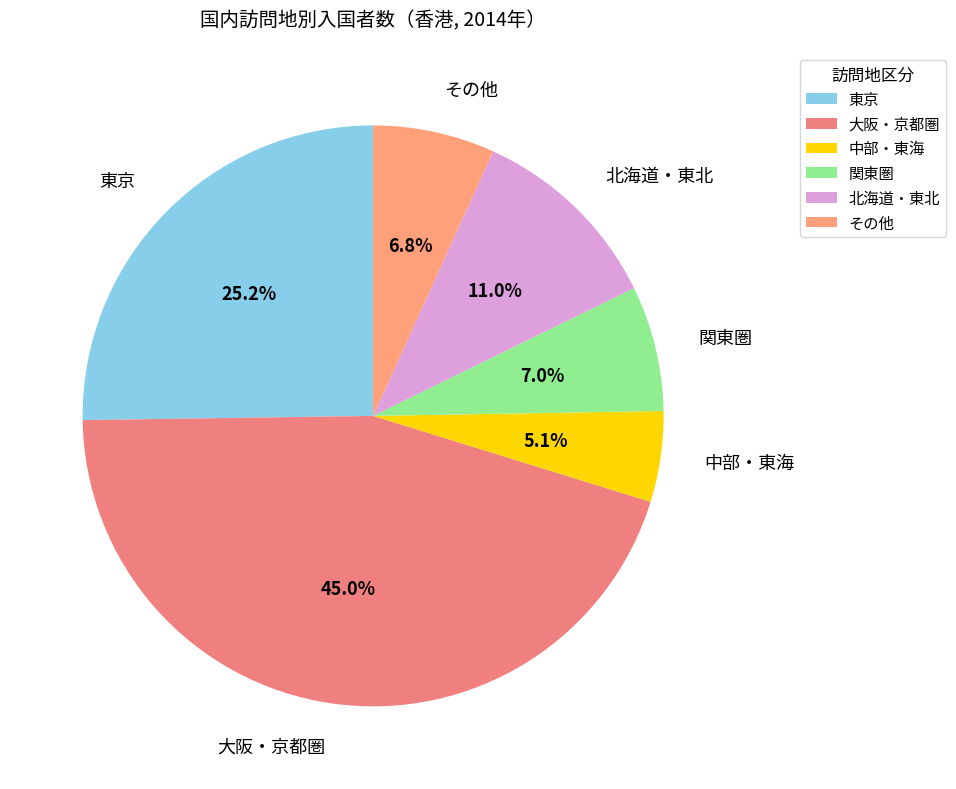

Between 関東圏 and 東京, which is larger?

東京